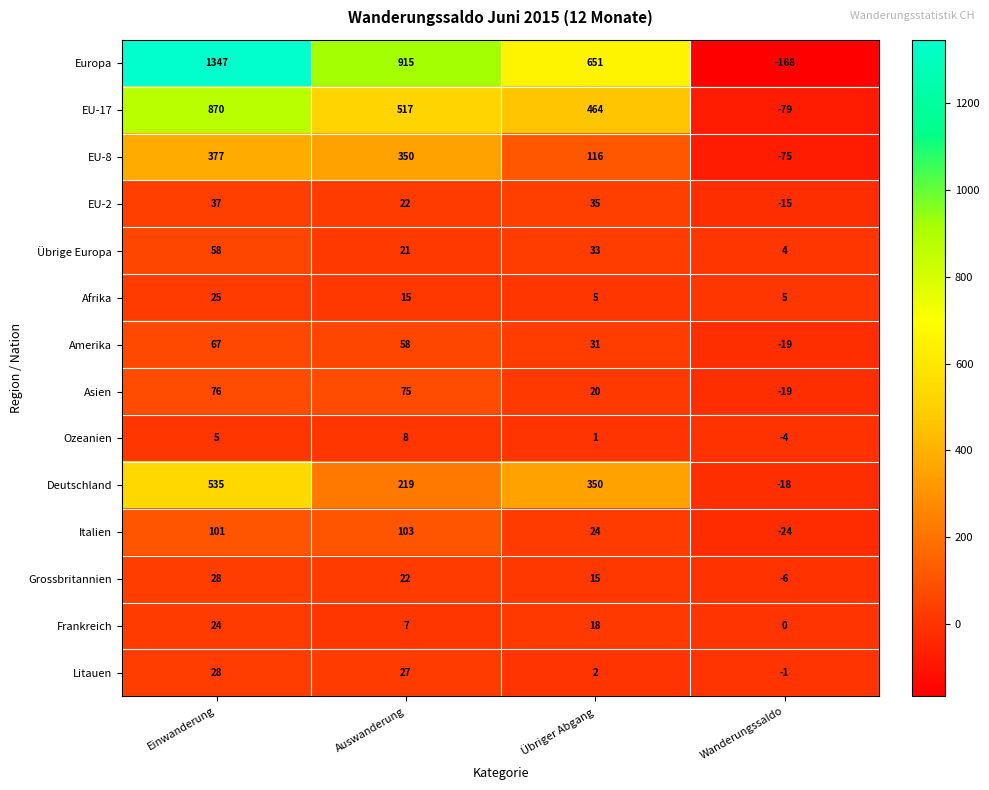

Which series has the widest spread of values?

Europa